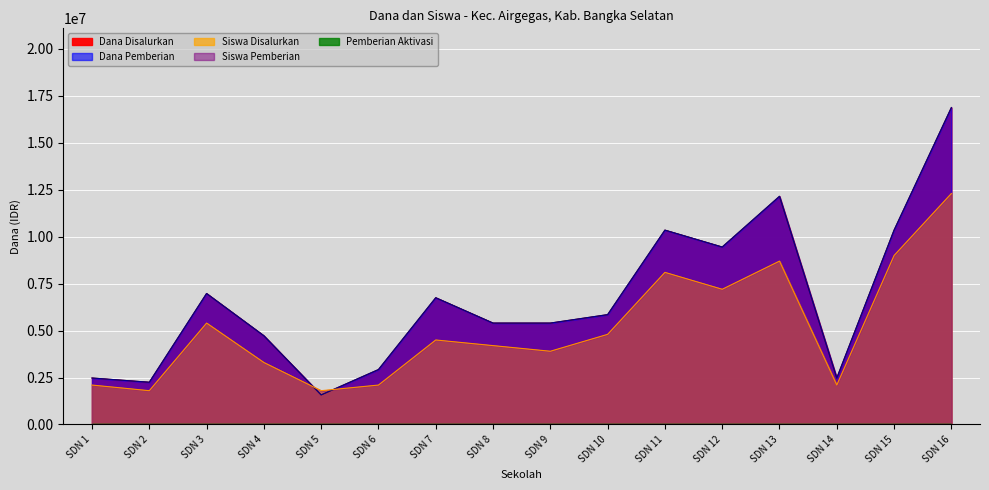

True or false: Dana Disalurkan and Siswa Disalurkan cross at least once.

True